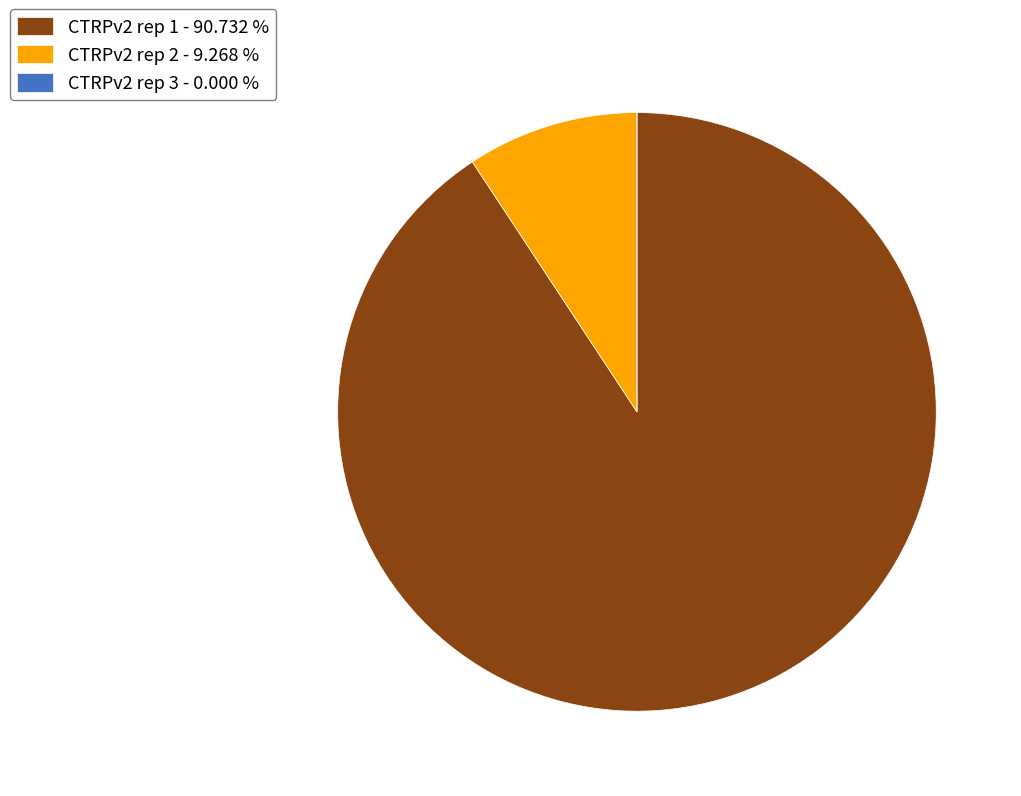

What is the ratio of the value at CTRPv2 rep 1 - 90.732 % to the value at CTRPv2 rep 2 - 9.268 %?

9.8